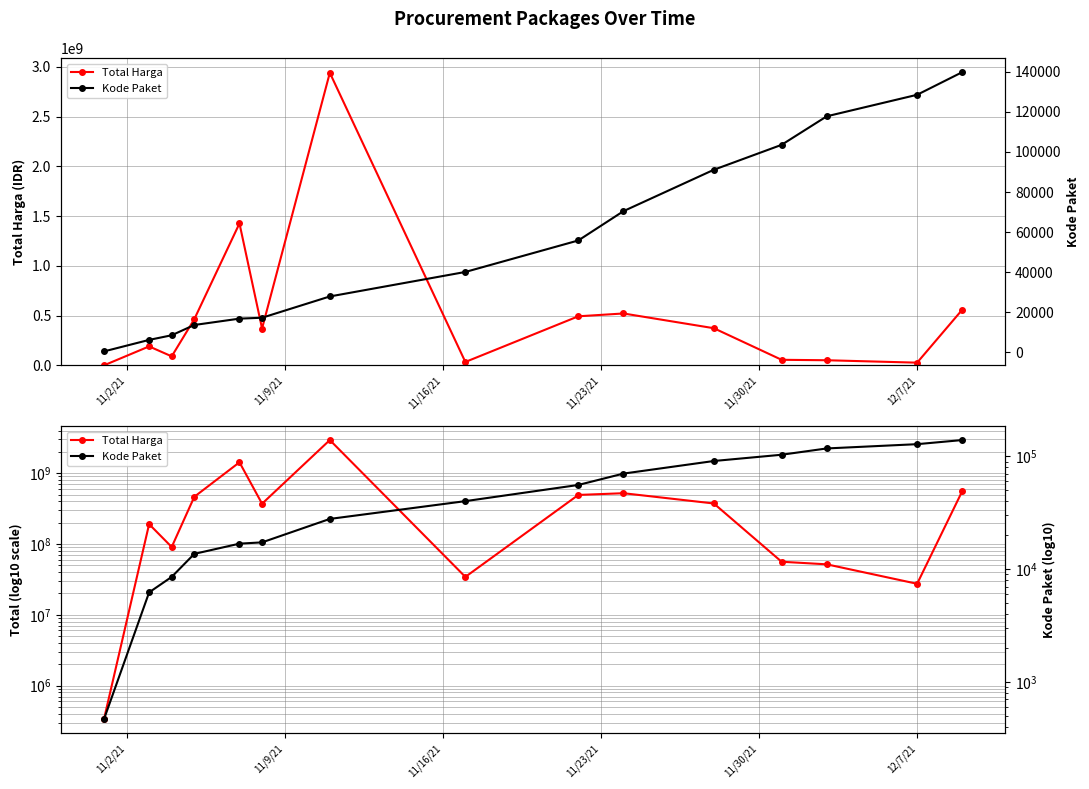

How many lines are shown in the chart?

2